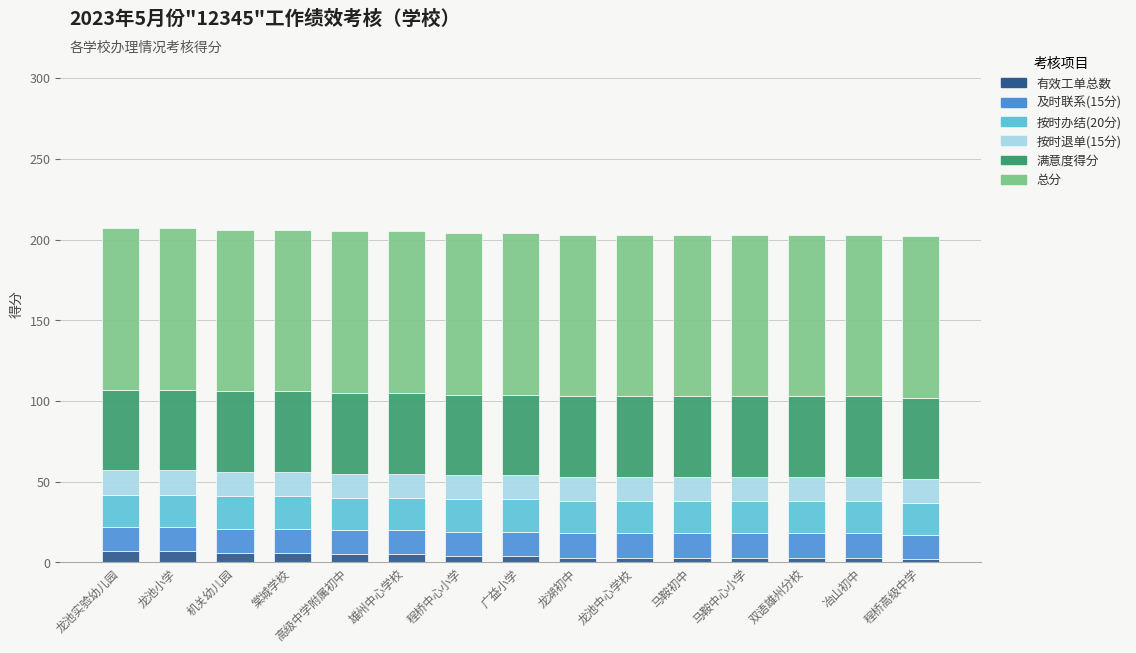

What is the average value of the 有效工单总数 series?

4